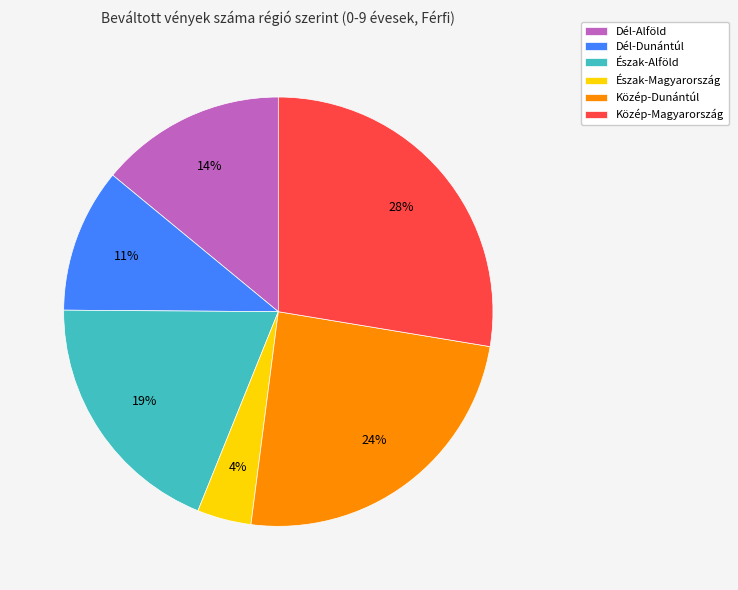

Which slice is the largest?

Közép-Magyarország